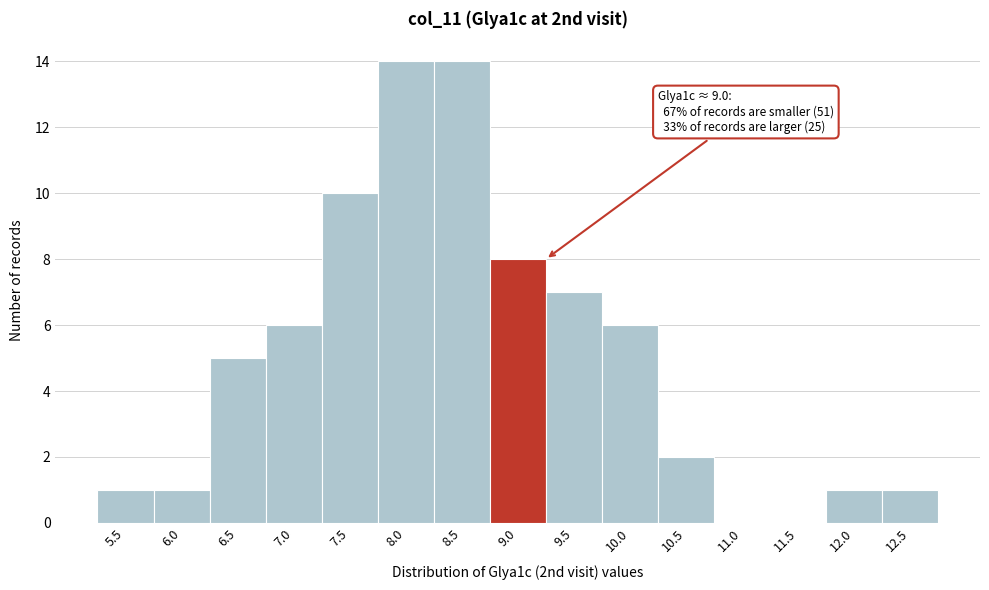

Reading left to right, extract all data points from this chart.

5.5=1	6.0=1	6.5=5	7.0=6	7.5=10	8.0=14	8.5=14	9.0=8	9.5=7	10.0=6	10.5=2	11.0=0	11.5=0	12.0=1	12.5=1